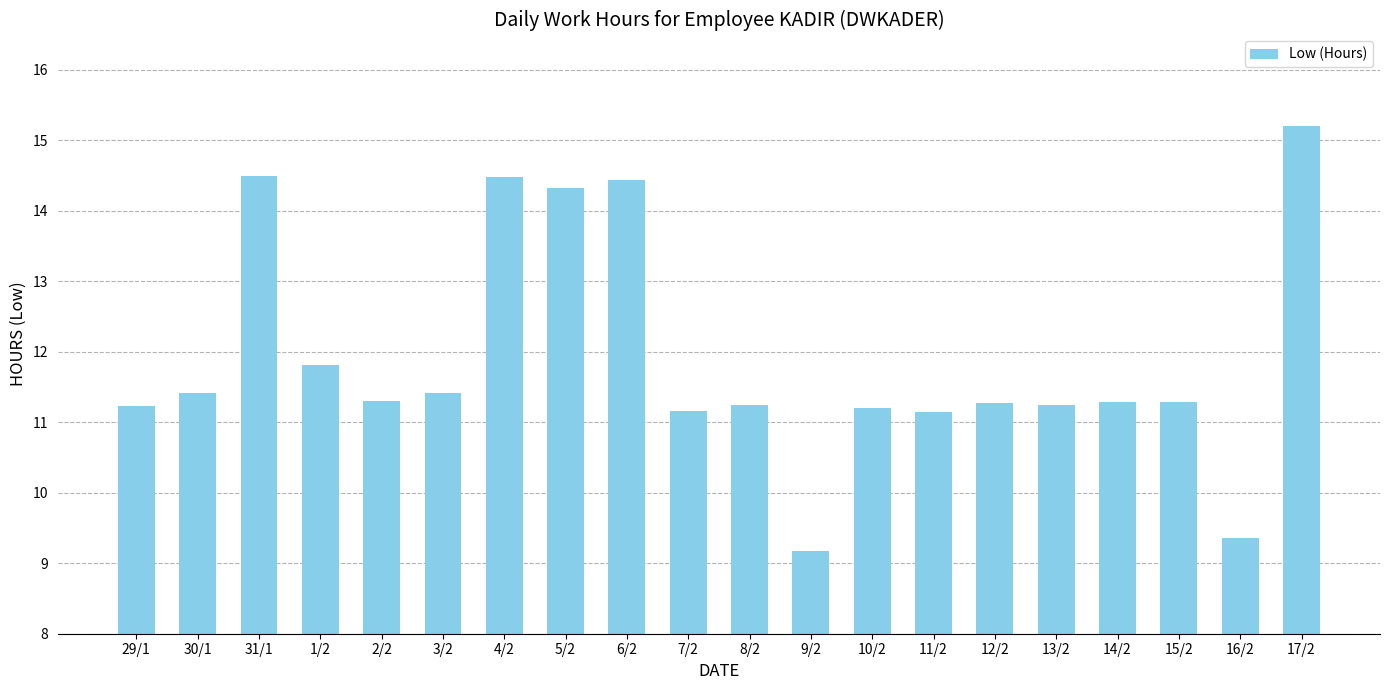

Where is the data nearest to the value 12?

1/2